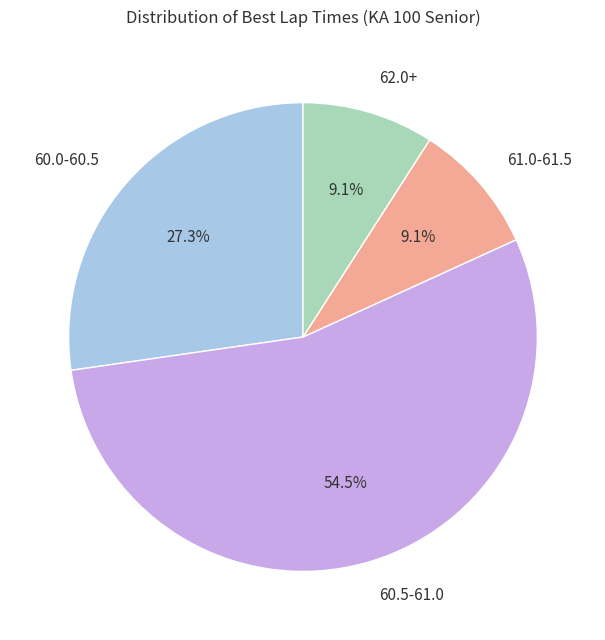

What percentage is NOT represented by 60.5-61.0?

45.5%